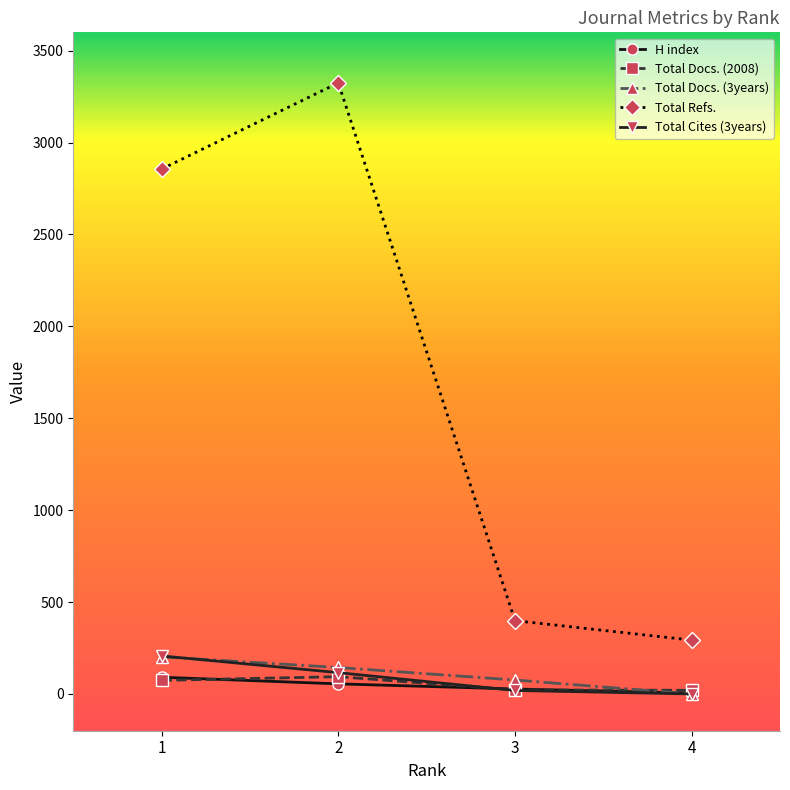

Between which two adjacent categories do Total Docs. (2008) and H index first intersect?

1 and 2